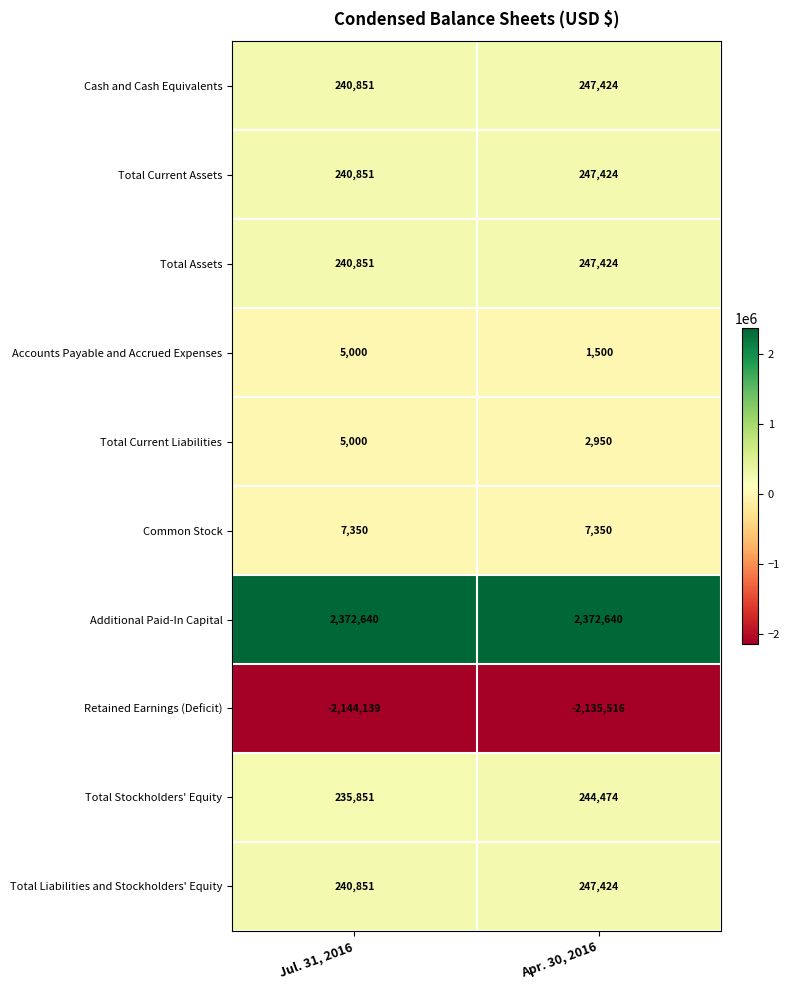

What is the difference between the highest and lowest values at Apr. 30, 2016?

4508156